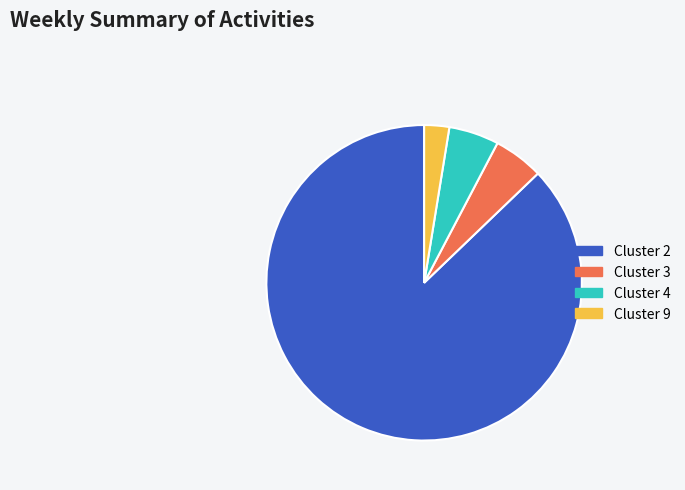

Is it true that Cluster 2 is 95% of the pie?

False